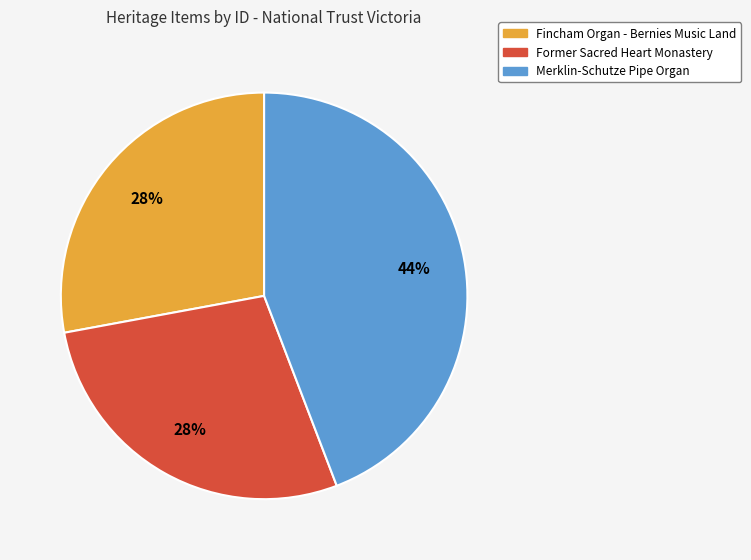

Which slice is the largest?

Merklin-Schutze Pipe Organ